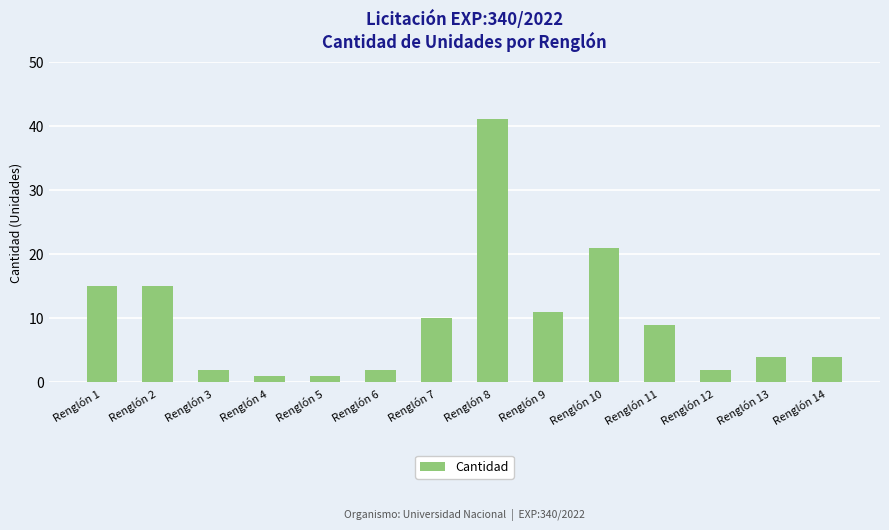

Which category has the highest value across all series?

Renglón 8